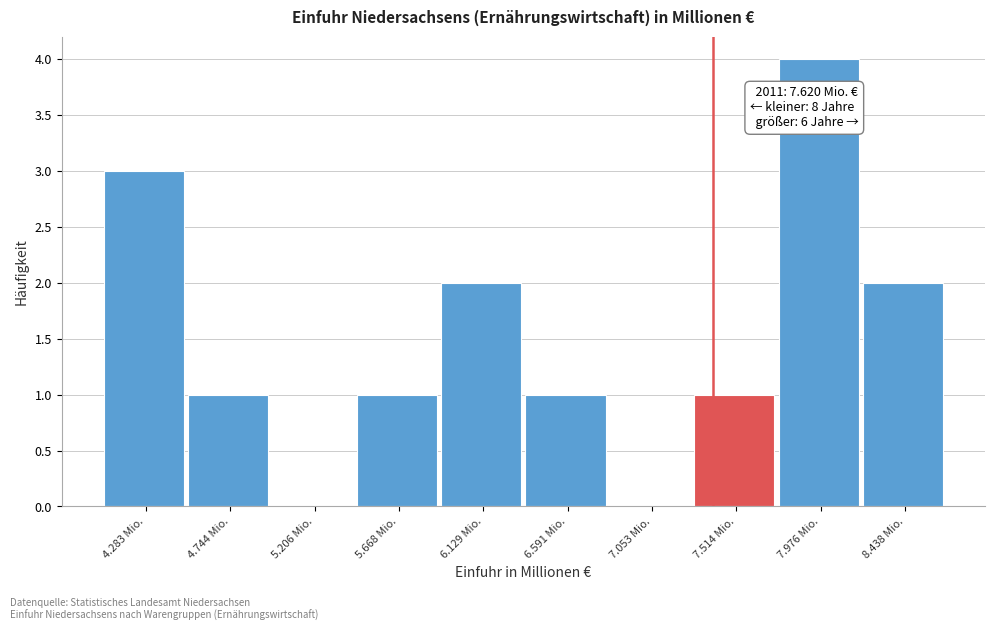

Reading left to right, what are all the values shown in this chart?

4.283 Mio.=3	4.744 Mio.=1	5.206 Mio.=0	5.668 Mio.=1	6.129 Mio.=2	6.591 Mio.=1	7.053 Mio.=0	7.514 Mio.=1	7.976 Mio.=4	8.438 Mio.=2